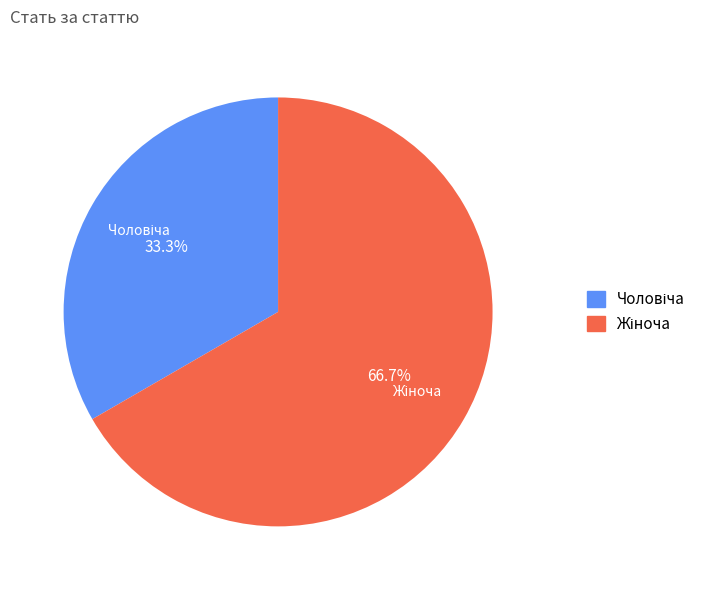

Is there any slice that represents more than half of the pie?

Yes